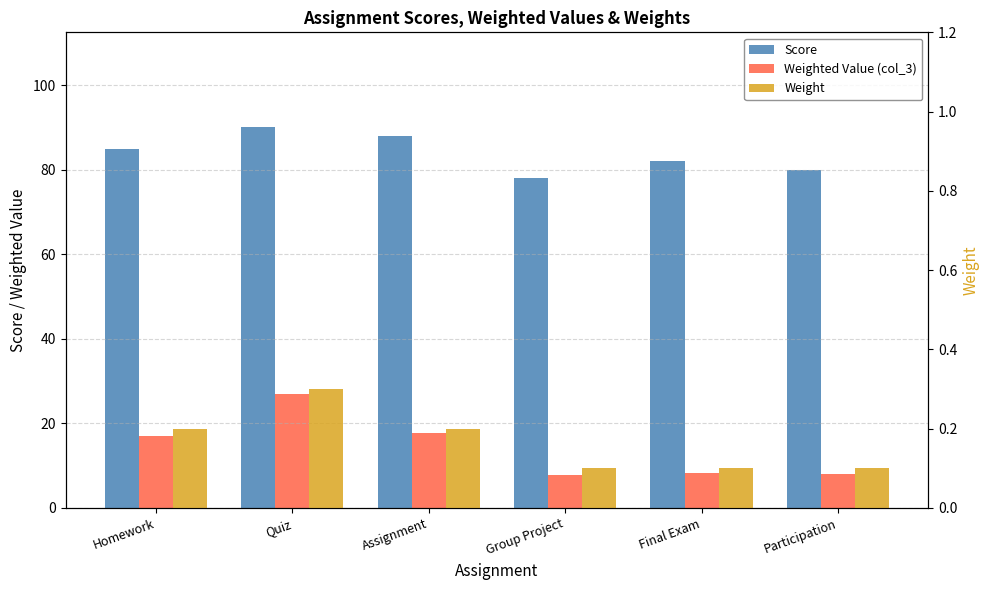

The value of Score at Quiz is 34.5. True or false?

False